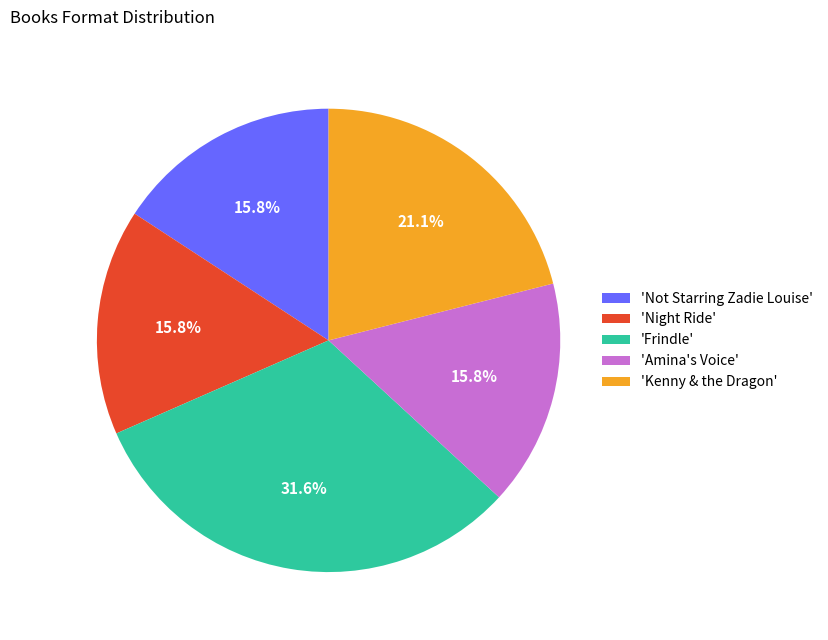

Which has a higher value, 'Kenny & the Dragon' or 'Not Starring Zadie Louise'?

'Kenny & the Dragon'